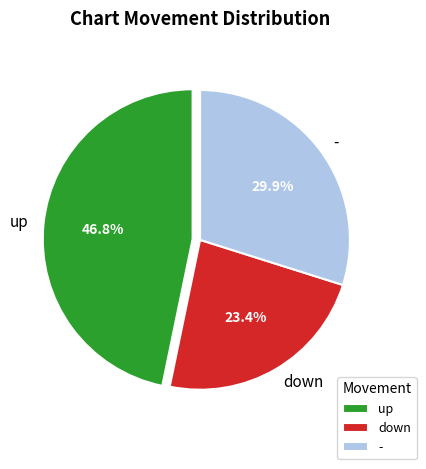

To the nearest percent, what is the difference between the largest and smallest slice percentages?

23%